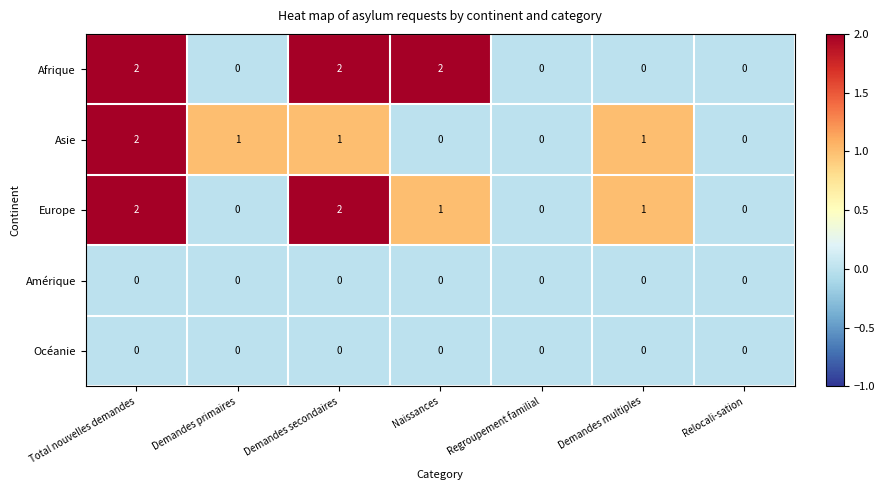

The value of Afrique at Total nouvelles demandes is 3. True or false?

False